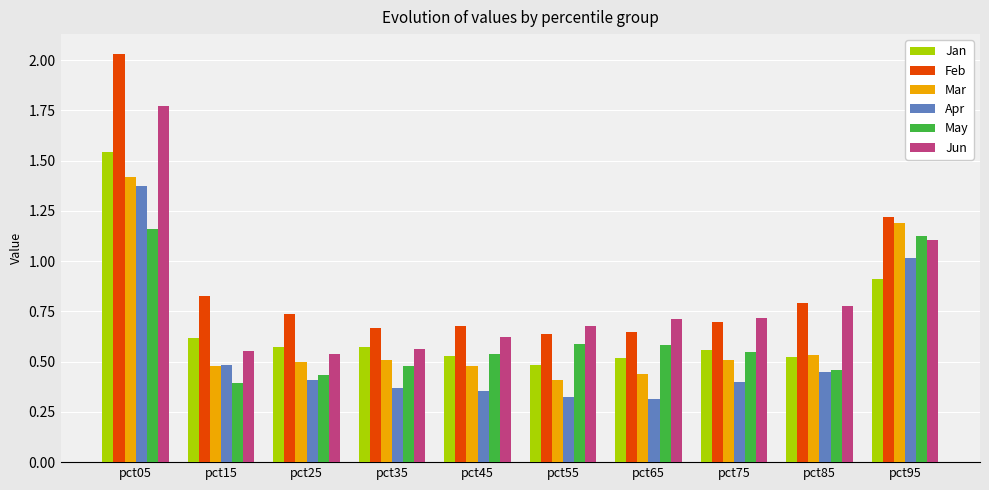

How many distinct data groups are displayed?

6